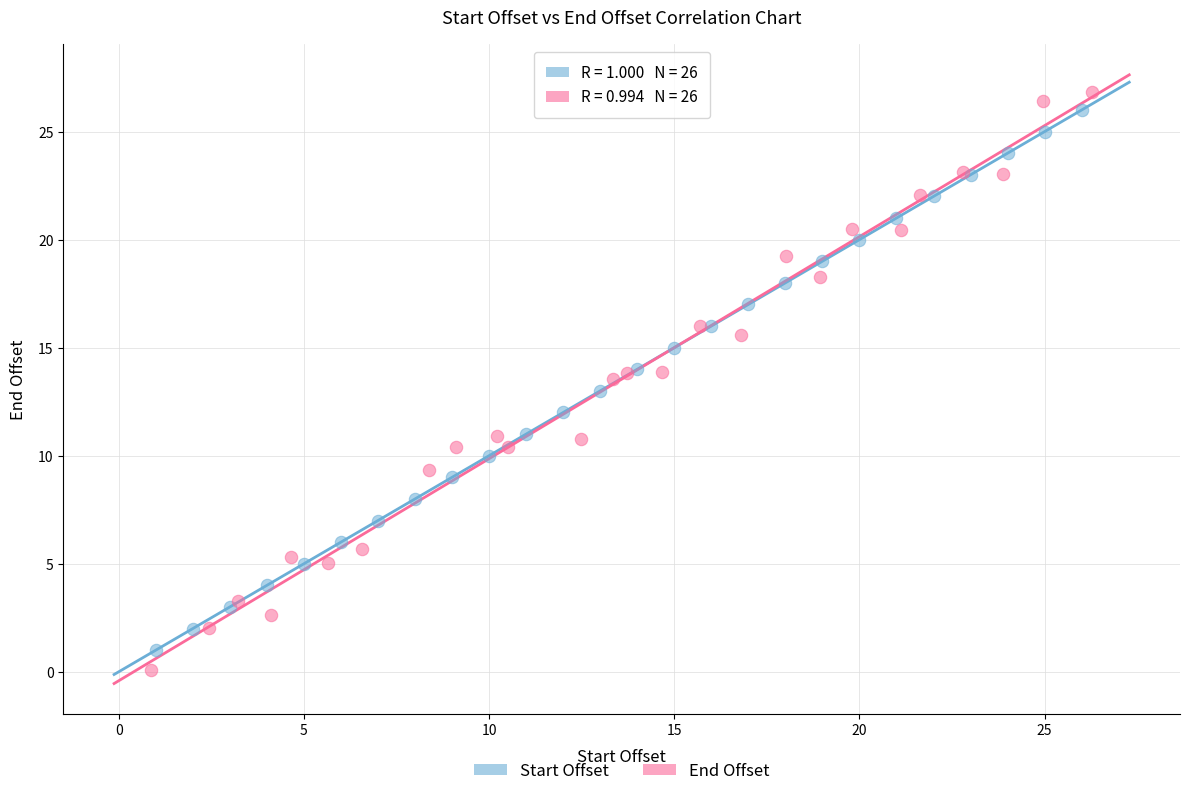

Which series has the largest Y range (max minus min)?

End Offset